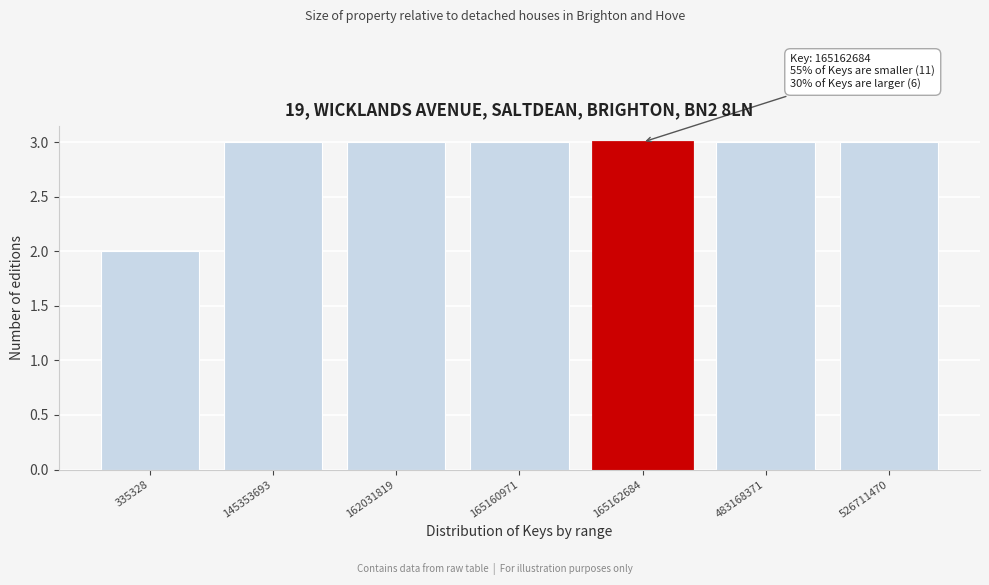

Reading right to left, list all the values displayed in this chart.

526711470=3	483168371=3	165162684=3	165160971=3	162031819=3	145353693=3	335328=2